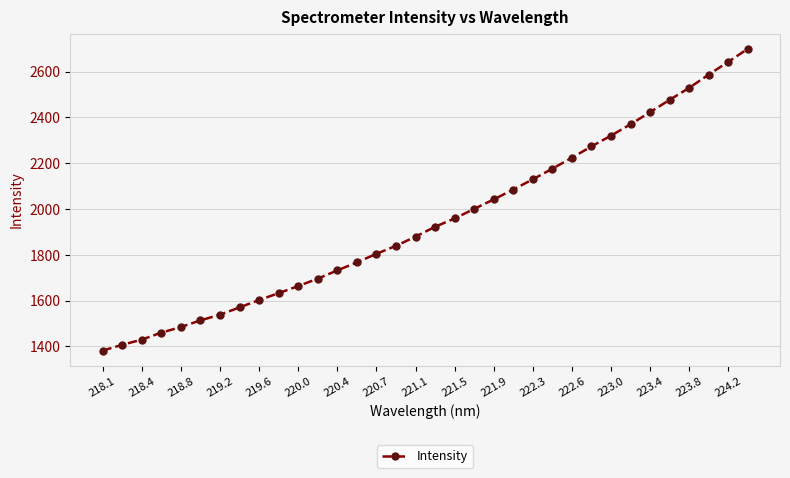

How many data points does each series have?

34